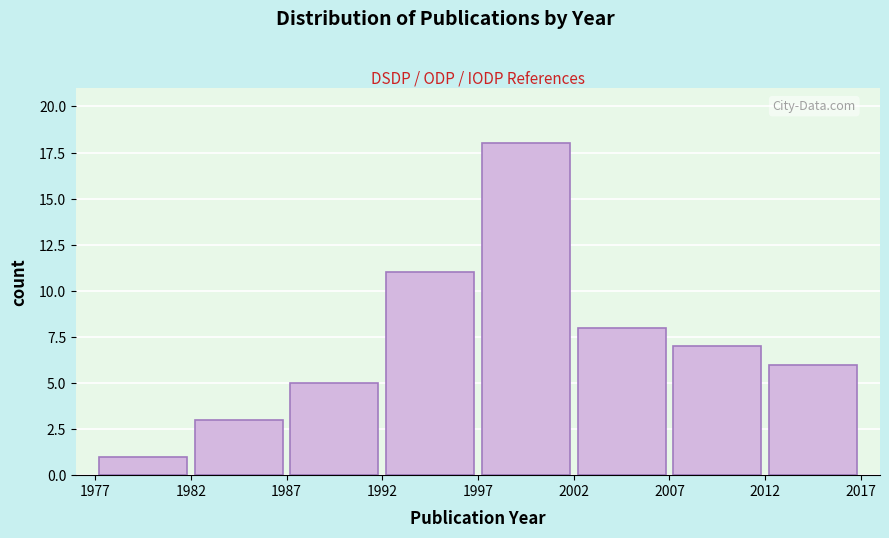

What is the height of the bar covering 2012 to 2017 on the x-axis? The values are not printed on the chart, so give them approximately, as read against the axis.

6